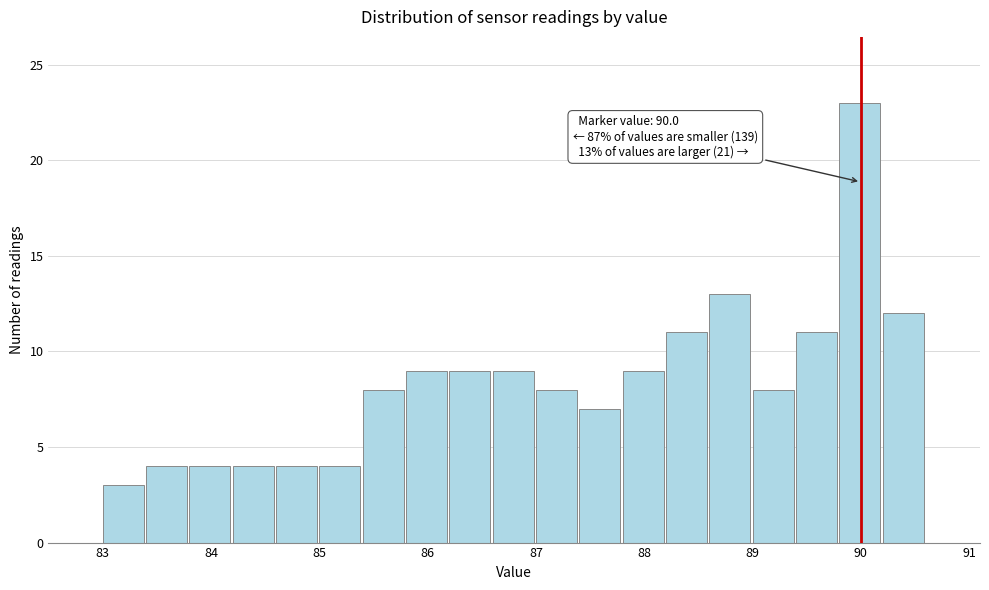

Which range on the x-axis has the tallest bar?

89.8 to 90.2